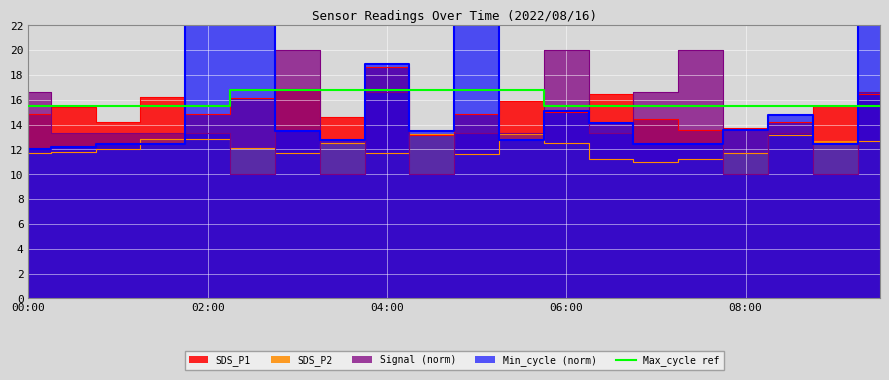

What is the average value?

16.0